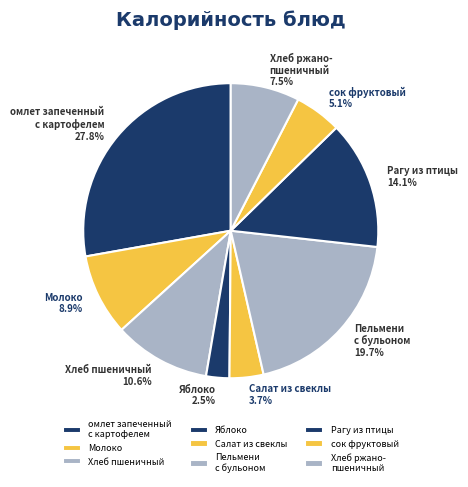

Rank the categories by value from lowest to highest.

Яблоко, Салат из свеклы, сок фруктовый, Хлеб ржано- пшеничный, Молоко, Хлеб пшеничный, Рагу из птицы, Пельмени с бульоном, омлет запеченный с картофелем